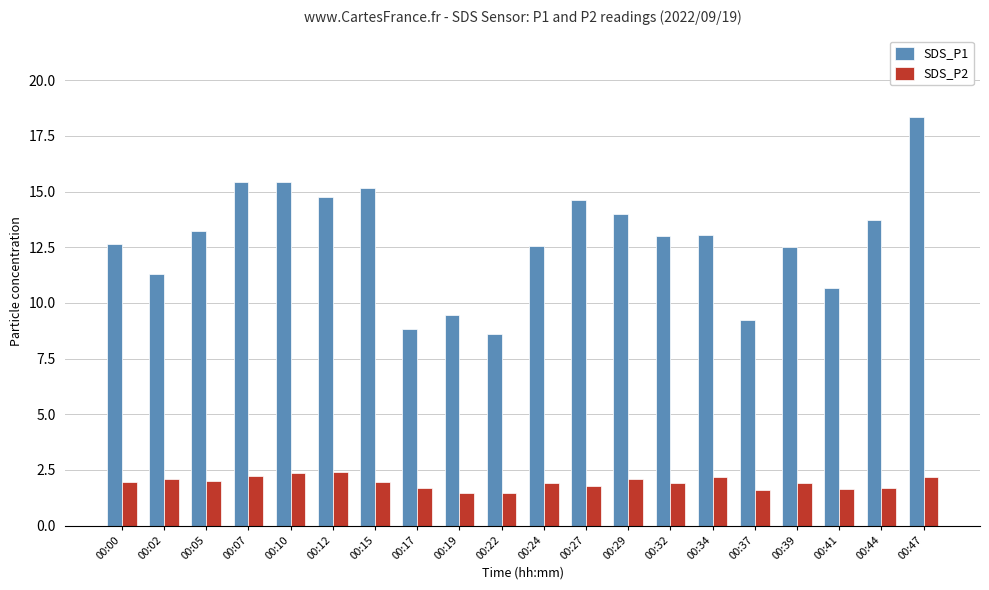

What is the sum of all SDS_P2 values?

38.6